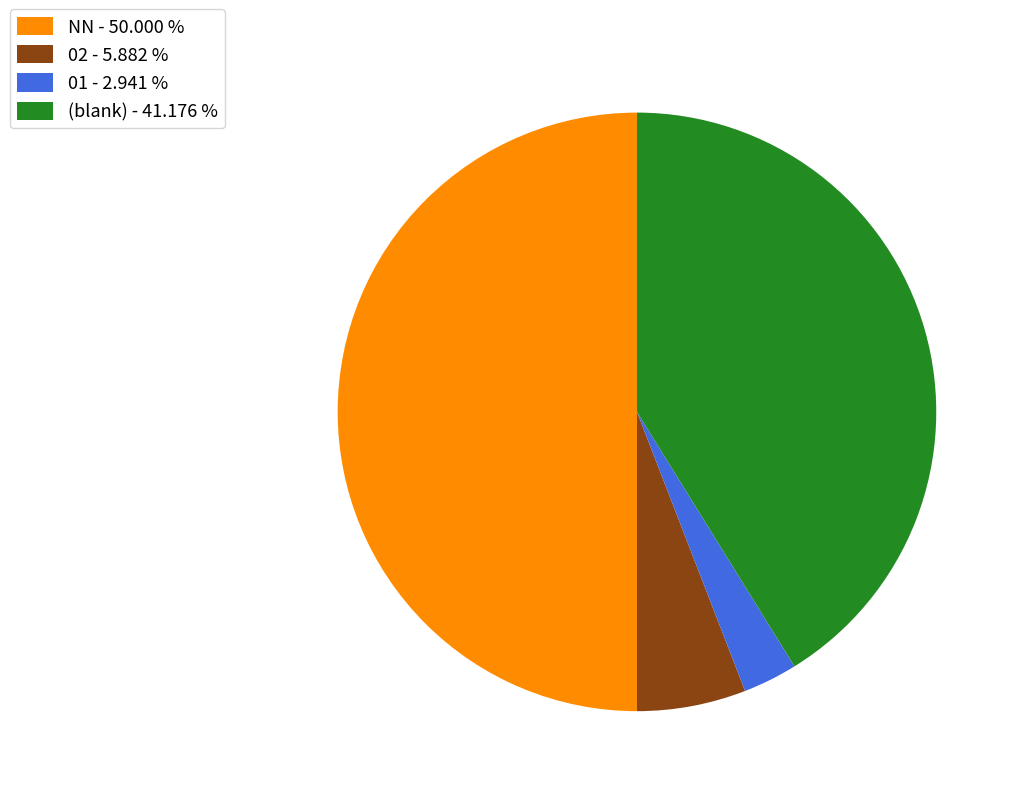

Is 02 - 5.882 % the majority of the pie?

No